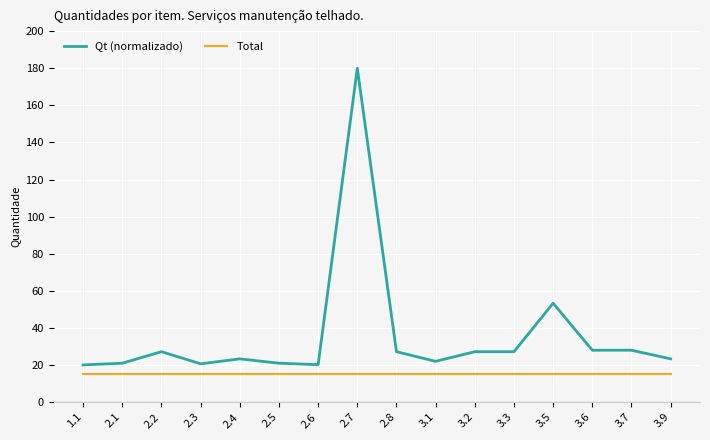

Which series has the widest spread of values?

Qt (normalizado)